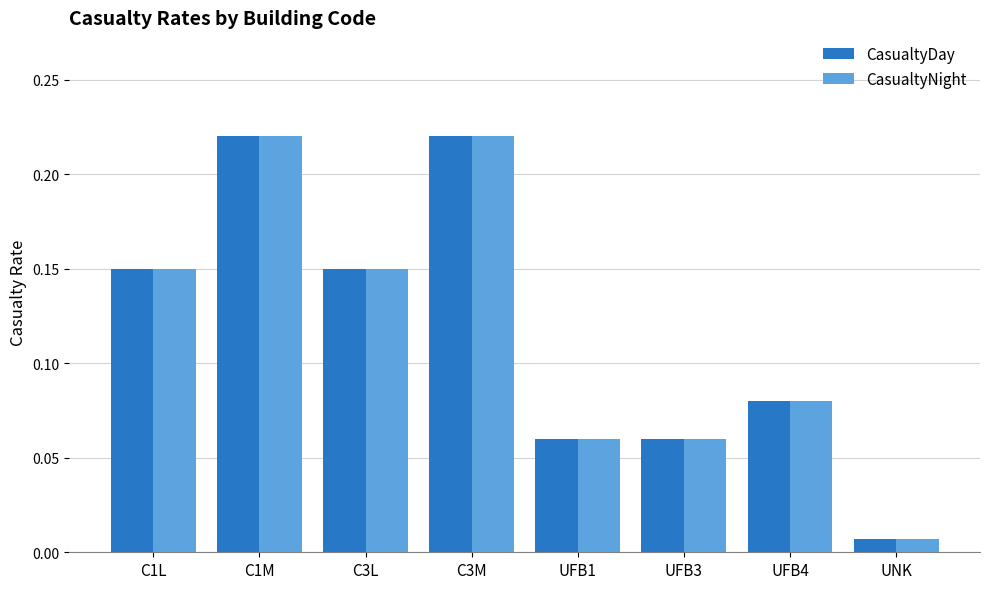

Is the value of CasualtyNight at C1L greater than the value of CasualtyDay at UNK?

Yes